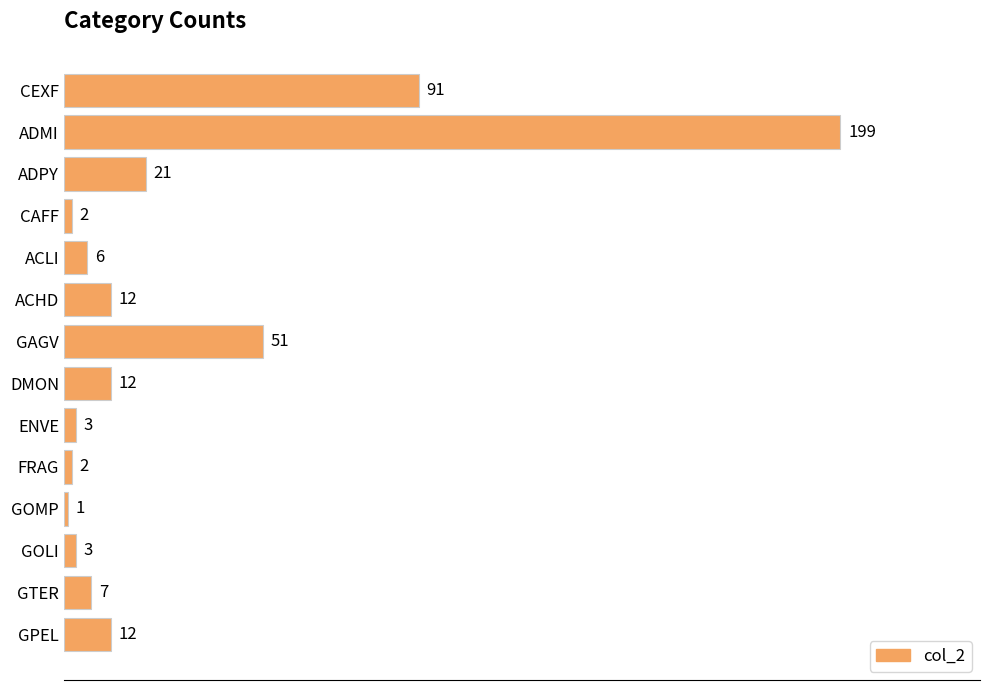

Read the value at ADMI.

199